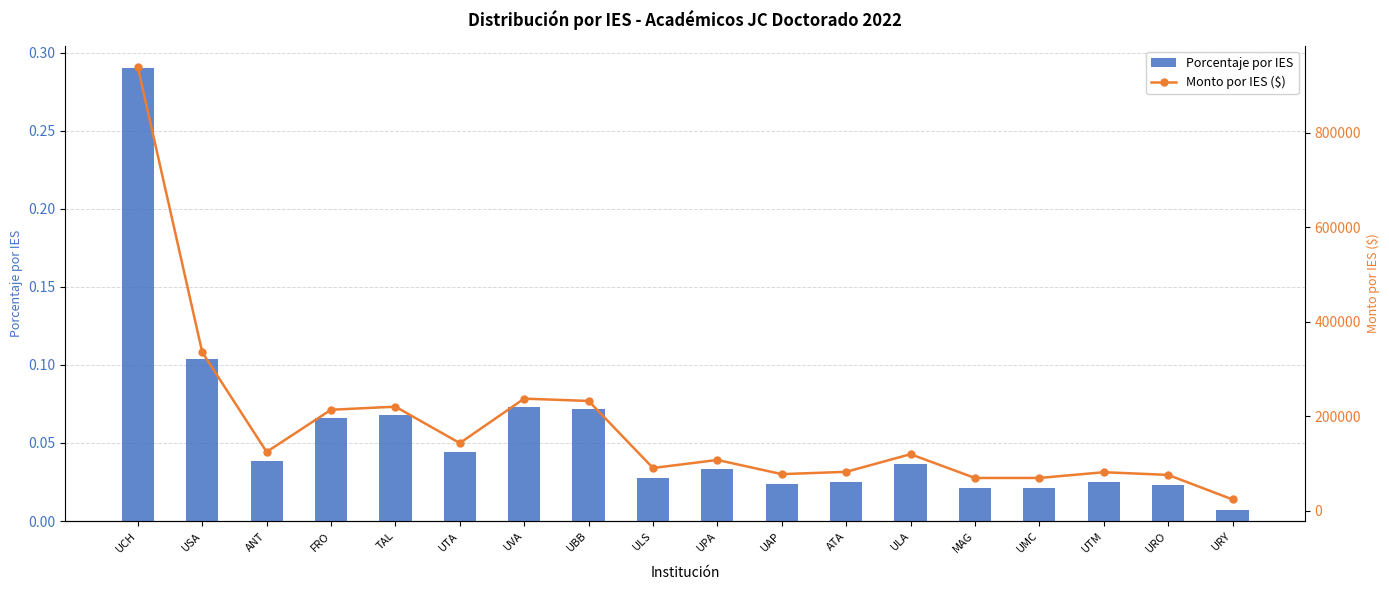

What is the label of the 11th bar from the left?

UAP